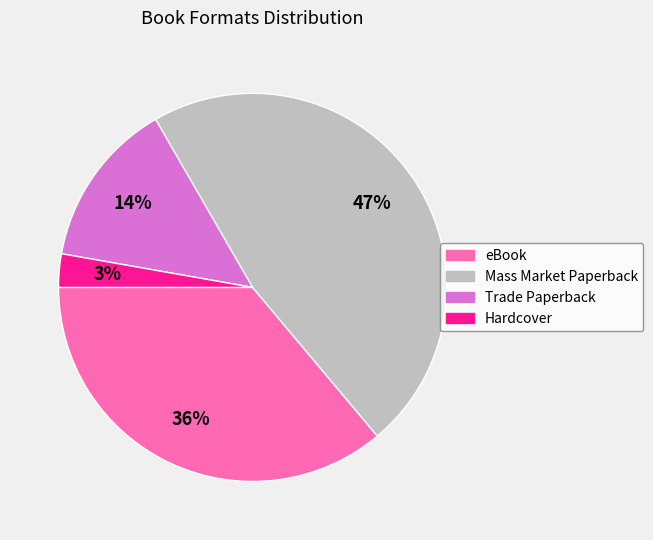

Which slice is the smallest?

Hardcover